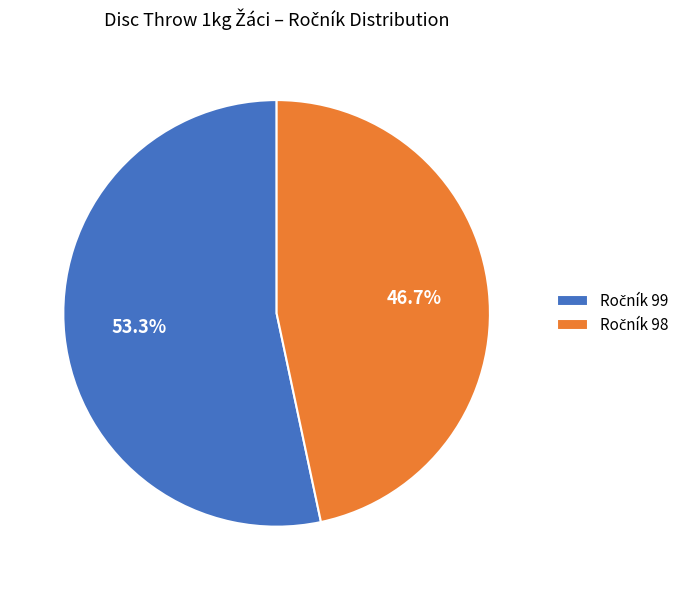

Does any single category account for the majority?

Yes